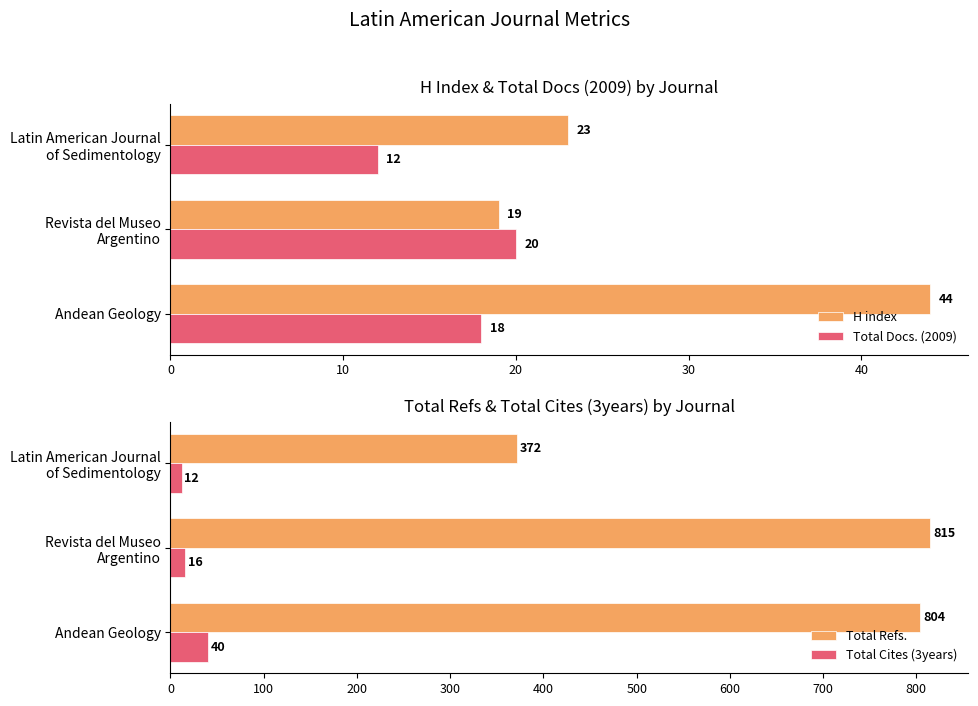

Which series has the largest total across all categories?

Total Refs.